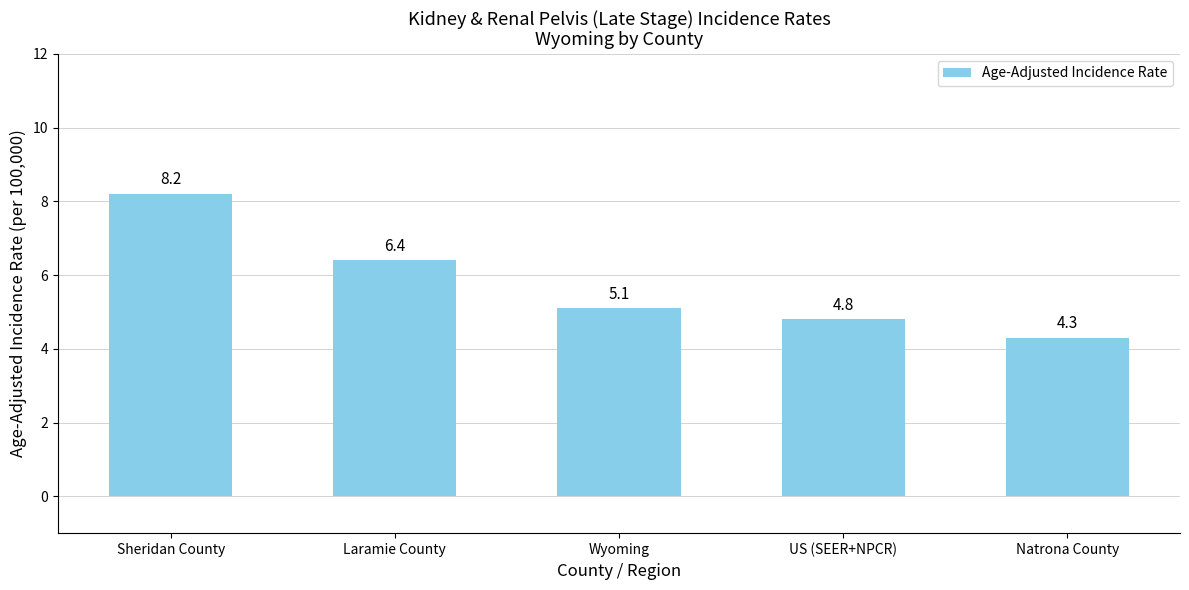

What is the label of the 2nd bar from the right?

US (SEER+NPCR)